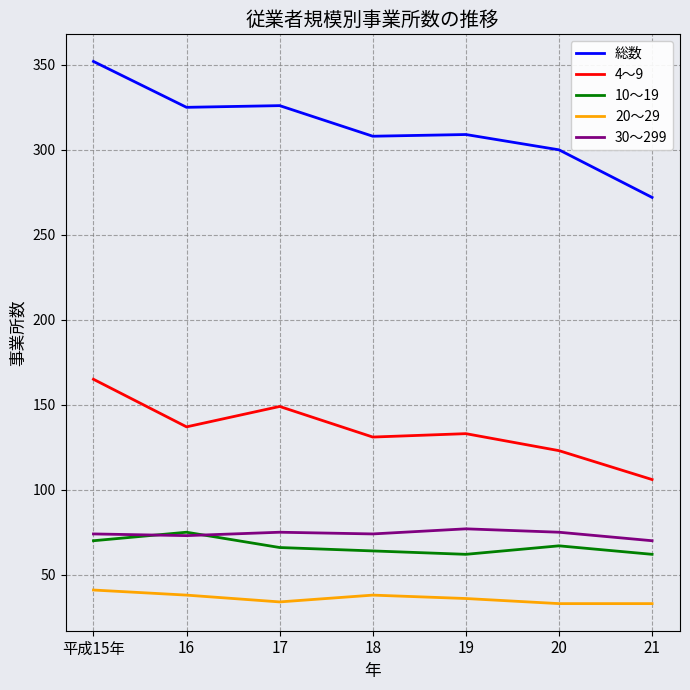

What is the difference between the maximum and minimum values in the 総数 series?

80